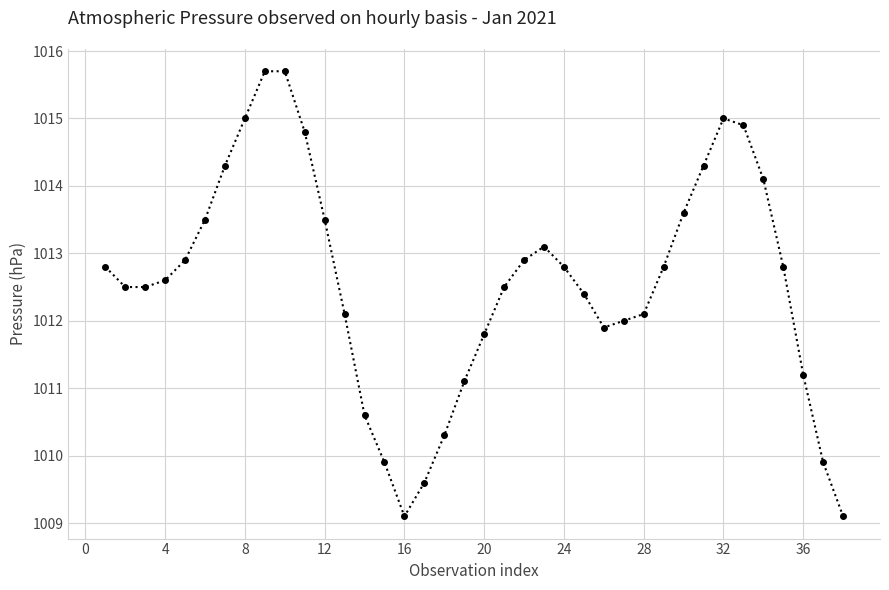

What is the difference between the second highest and minimum values?

6.6